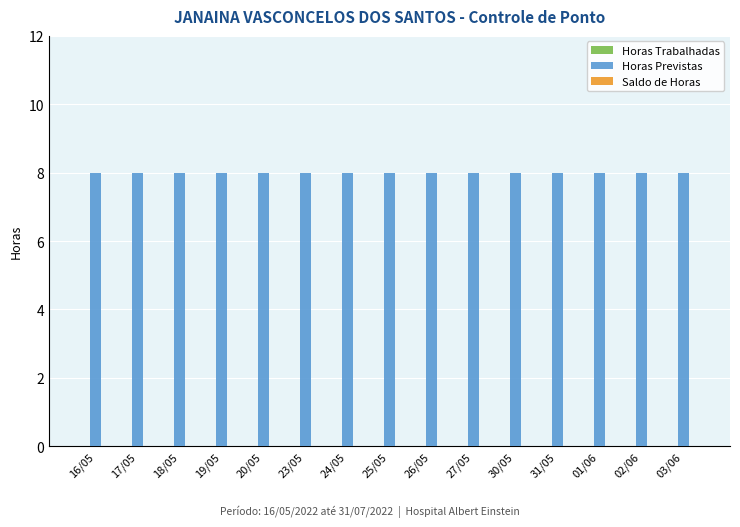

Are the bars grouped side by side (vs. stacked)?

Yes